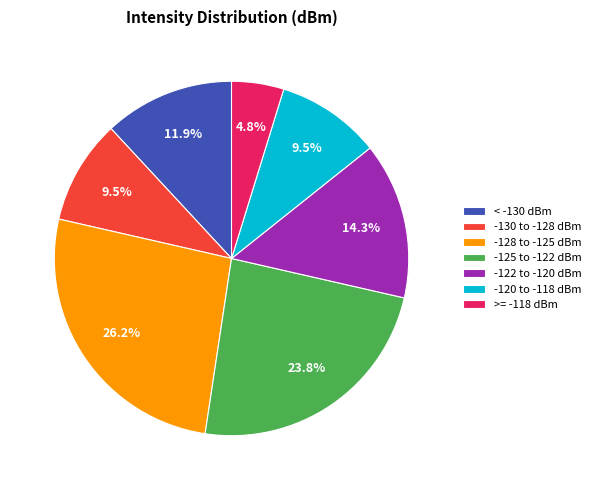

Does any single category account for the majority?

No